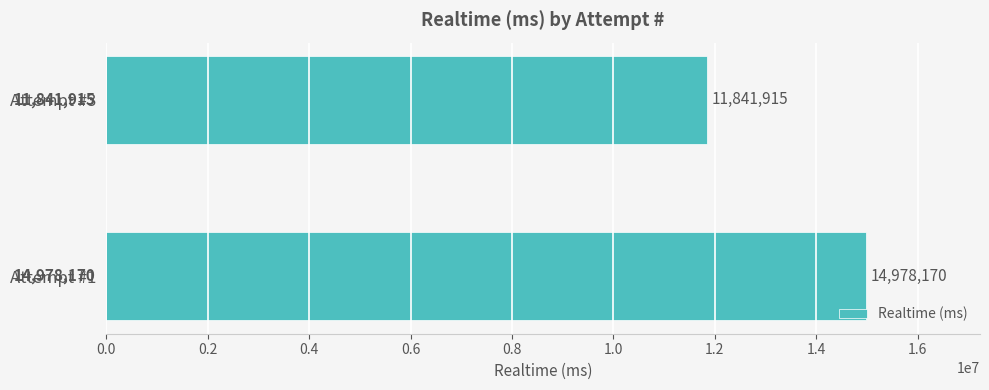

What is the approximate value at Attempt #1, to the nearest 10?

14978170